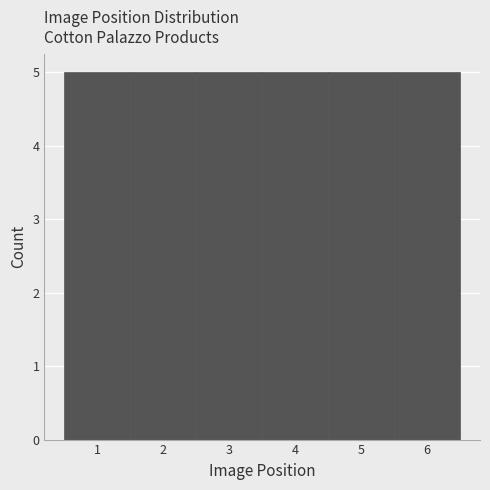

Reading left to right, list every bar in this chart as the range it spans on the x-axis followed by its height. The values are not printed on the chart, so give them approximately, as read against the axis.

0.5 to 1.5: 5
1.5 to 2.5: 5
2.5 to 3.5: 5
3.5 to 4.5: 5
4.5 to 5.5: 5
5.5 to 6.5: 5